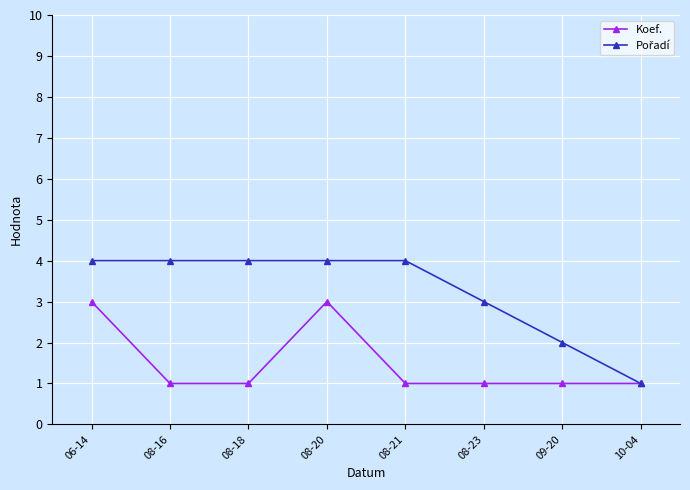

What is the value of the Koef. point at the 3rd from the left?

1